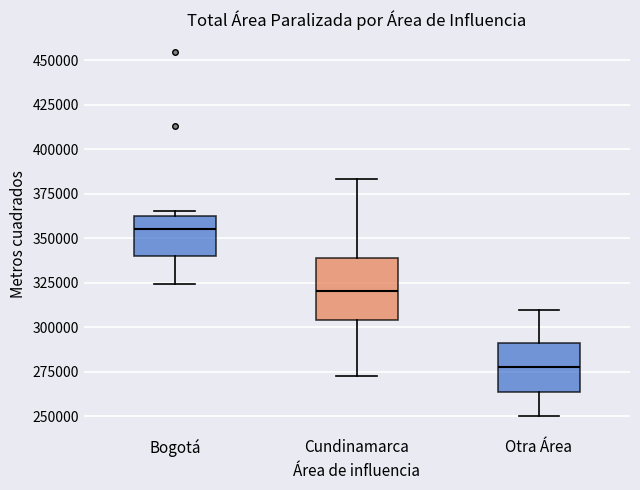

Comparing the boxes themselves (not the whiskers), which one is the tallest?

Cundinamarca